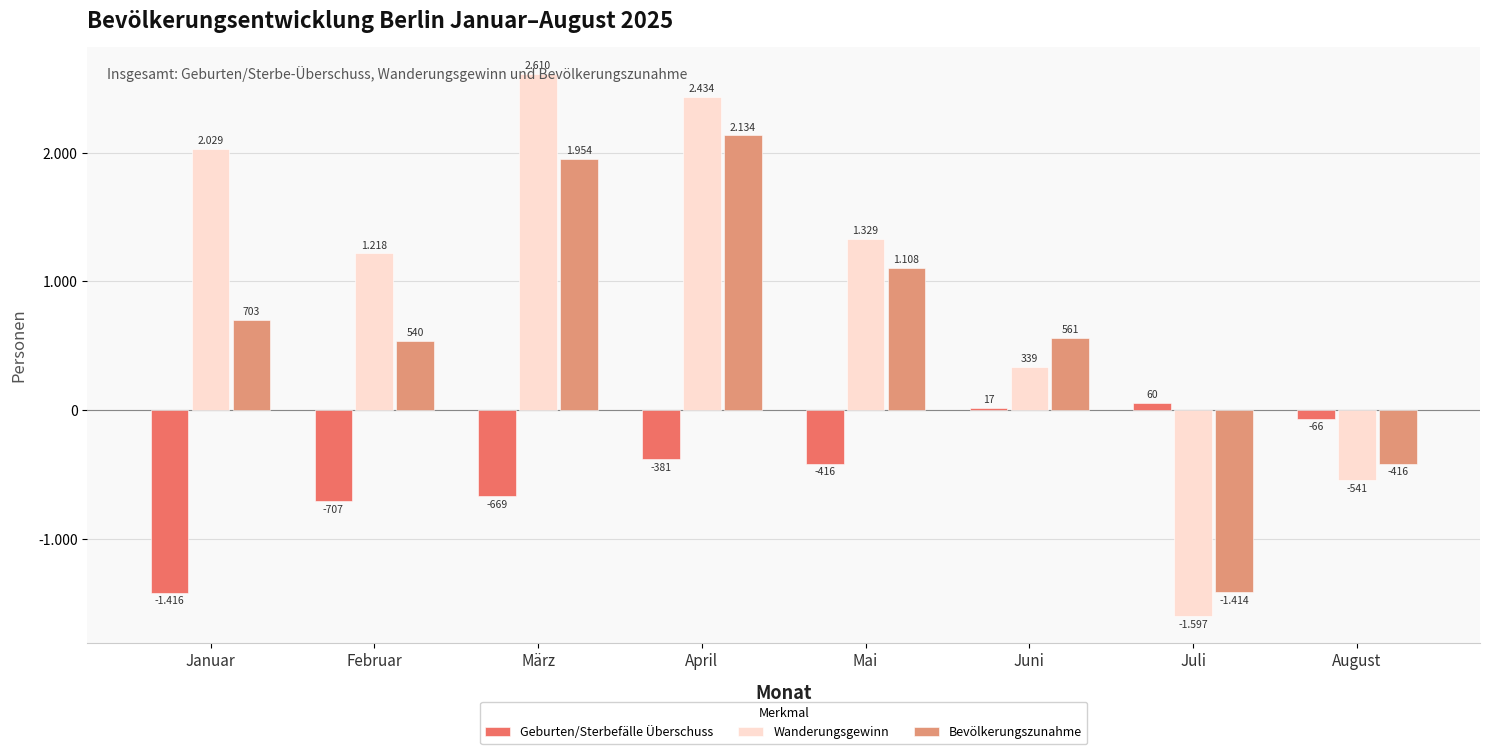

What are all the series names shown in the legend?

Geburten/Sterbefälle Überschuss, Wanderungsgewinn, Bevölkerungszunahme